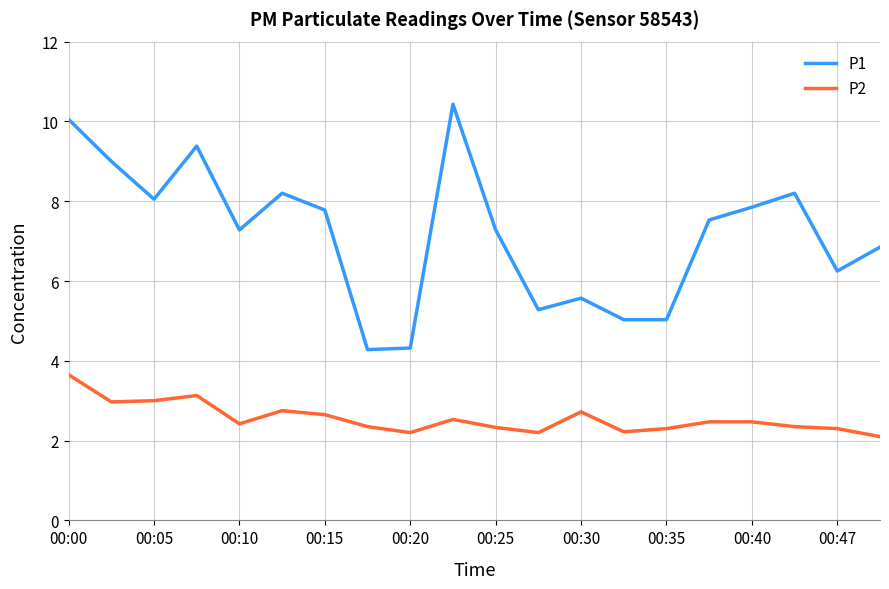

Which series has the widest spread of values?

P1